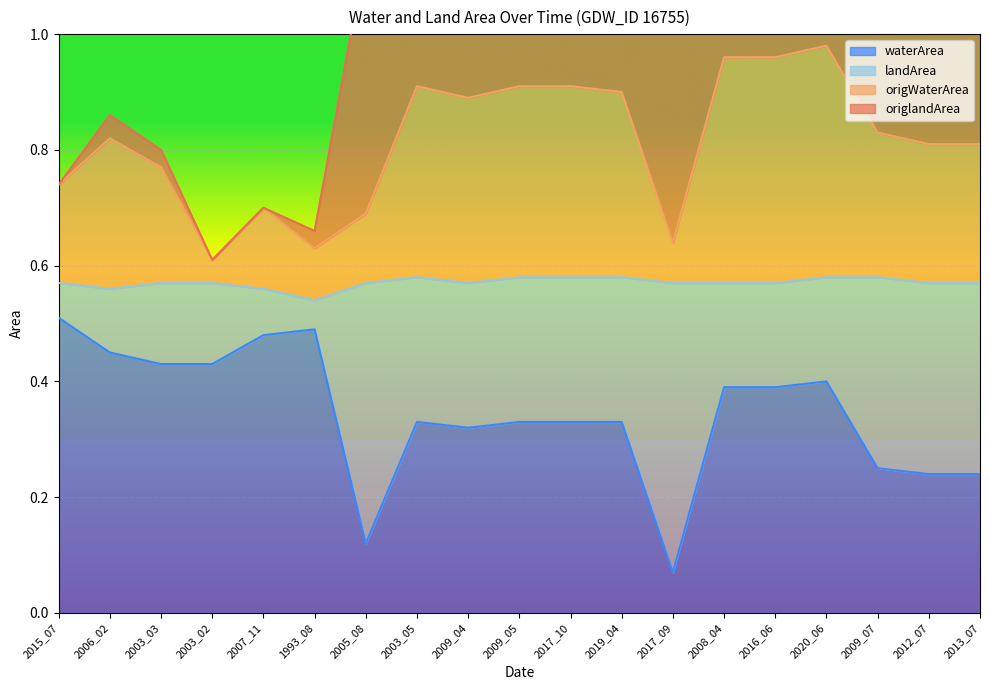

What is the average value of the origWaterArea series?

0.8